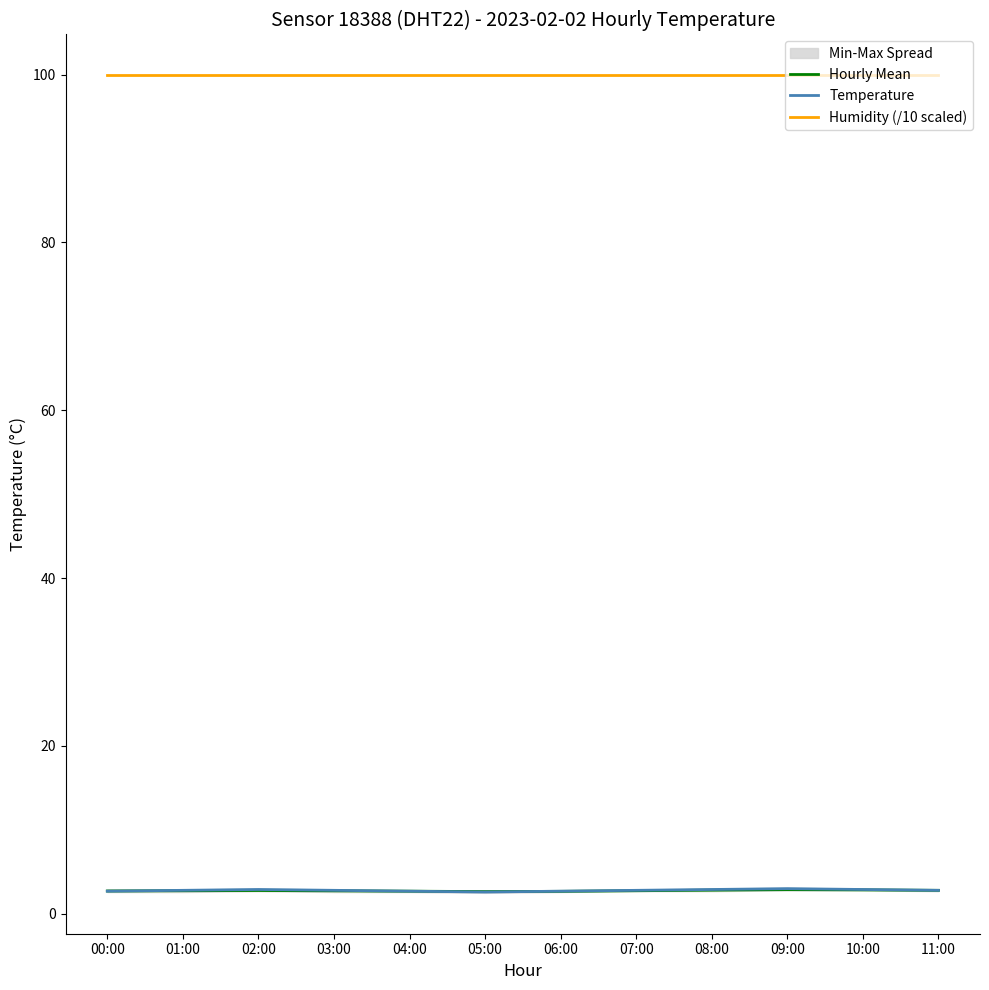

Is it true that Temperature equals 1.8 at 10:00?

False